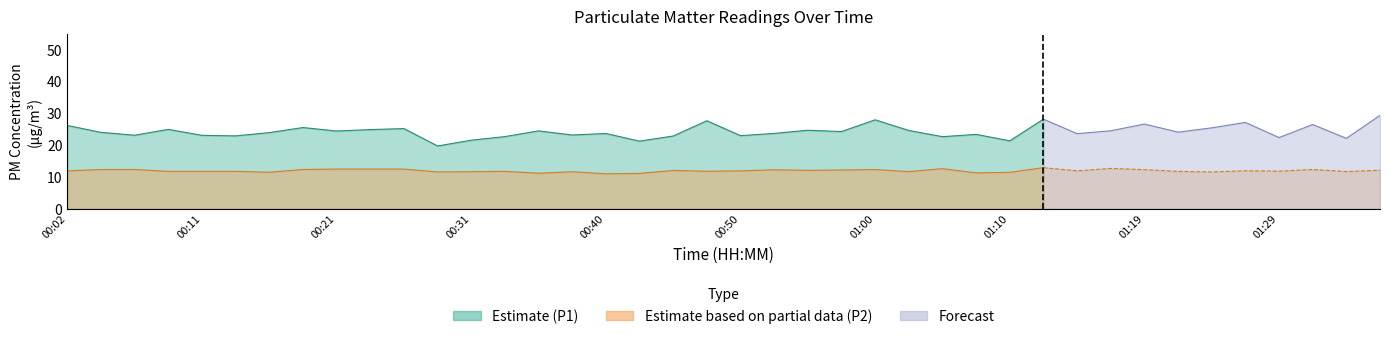

How many data points does each series have?

40